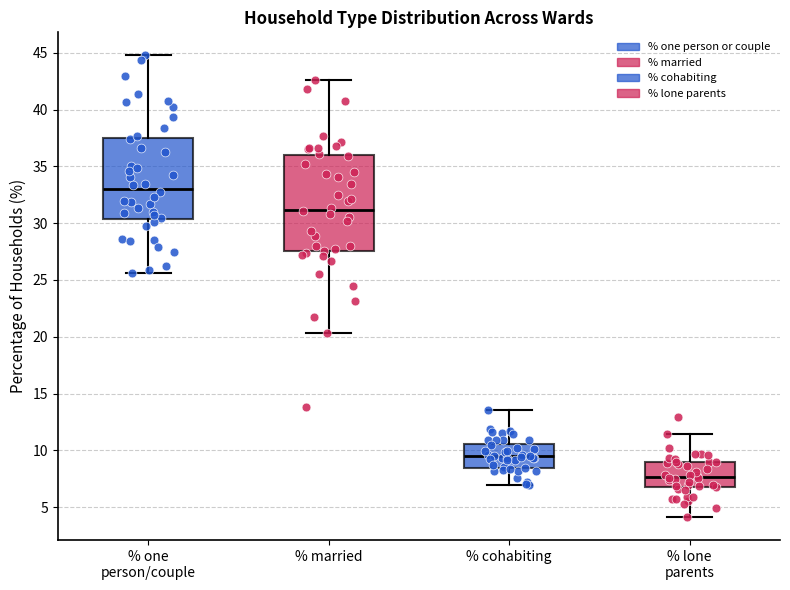

Which box is the tallest, from its lower edge to its upper edge?

% married